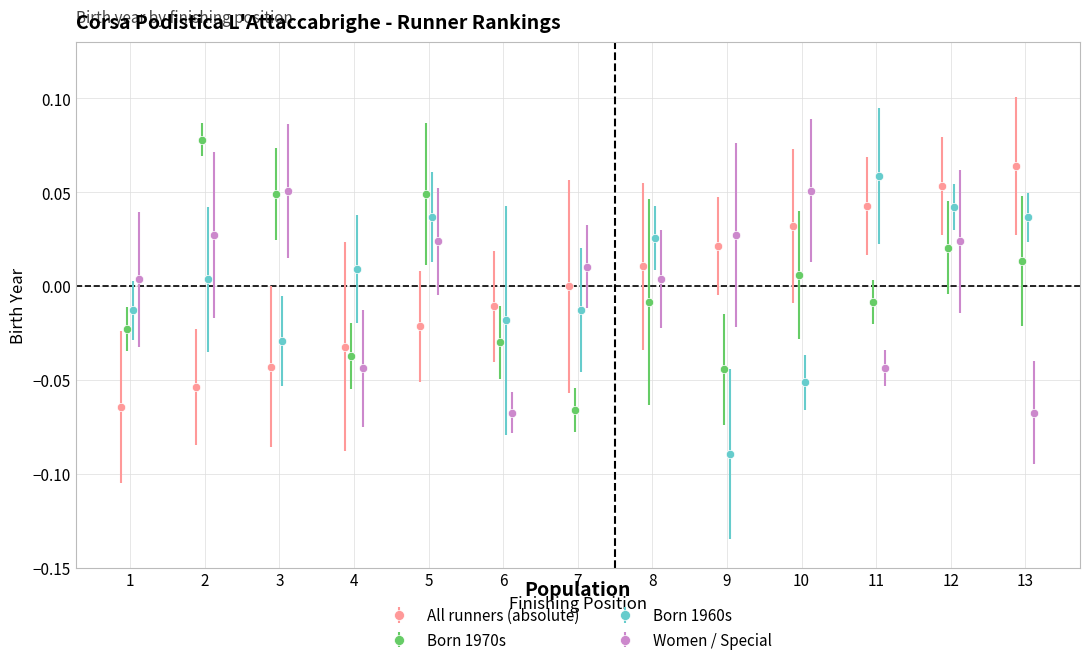

How many data points in Born 1970s are less than 0?

7